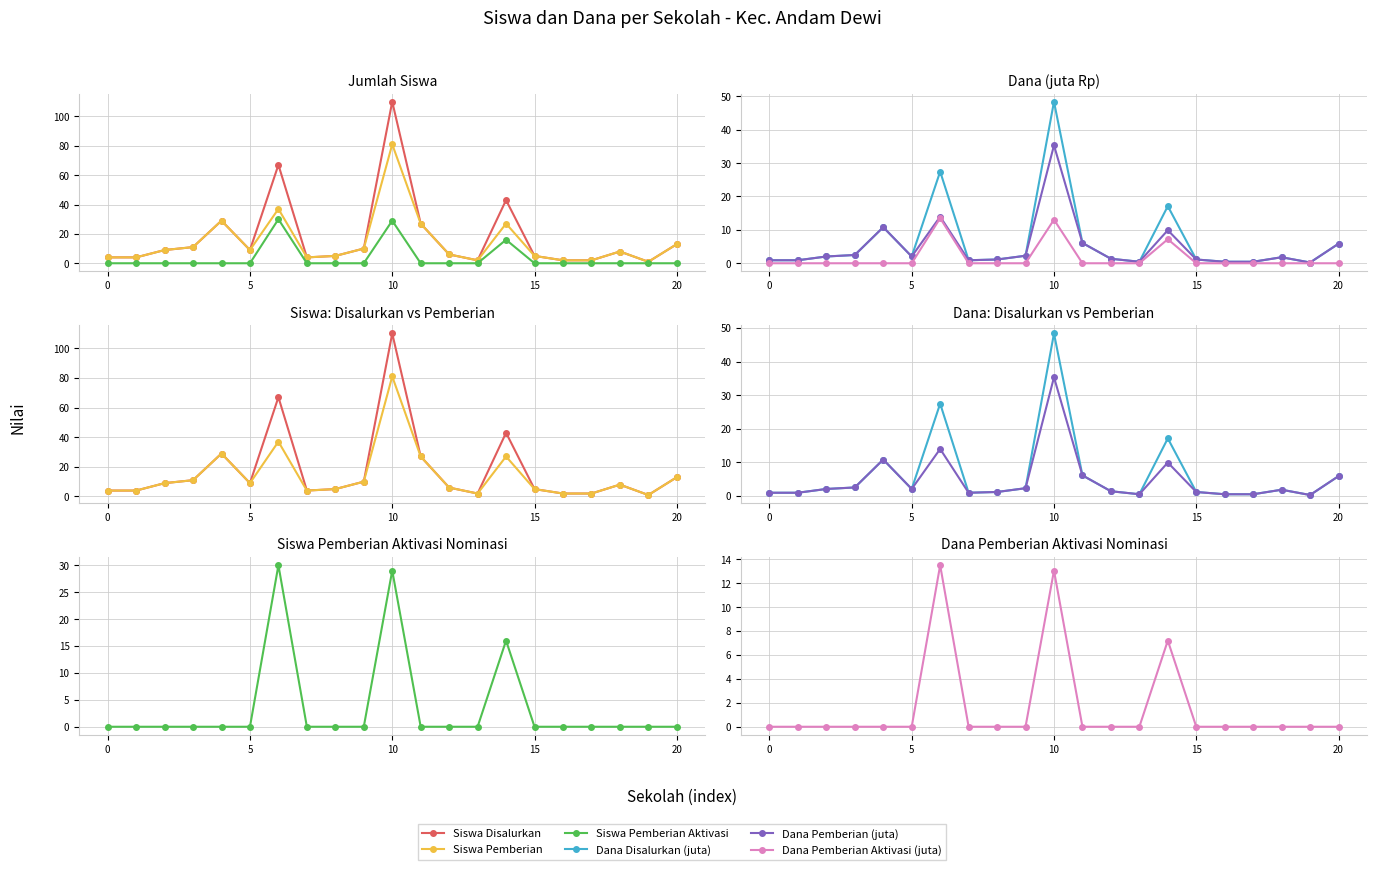

At which label is Siswa Pemberian Aktivasi closest to 15?

14